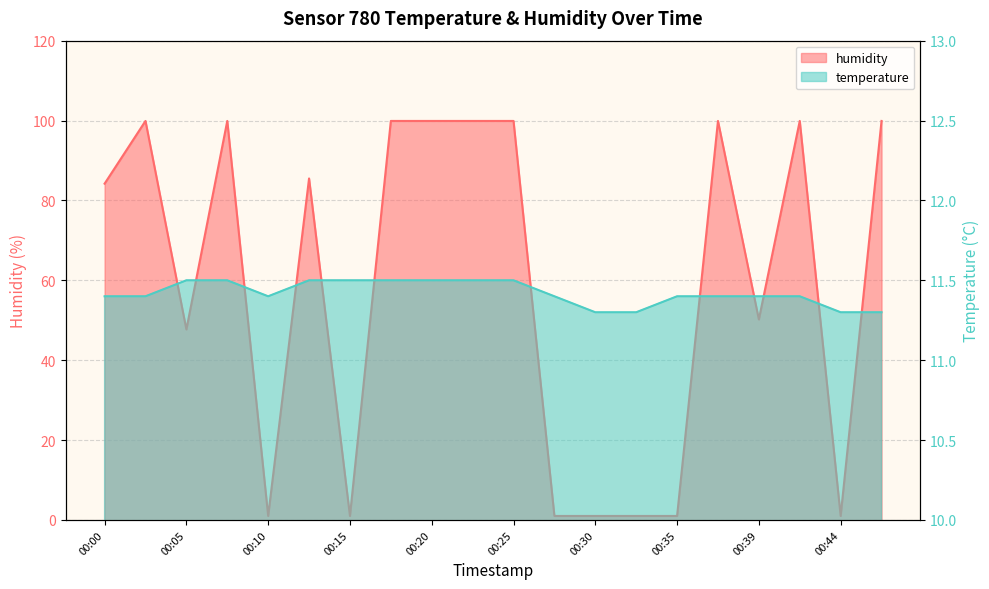

Does the chart display data point markers on the line(s)?

No